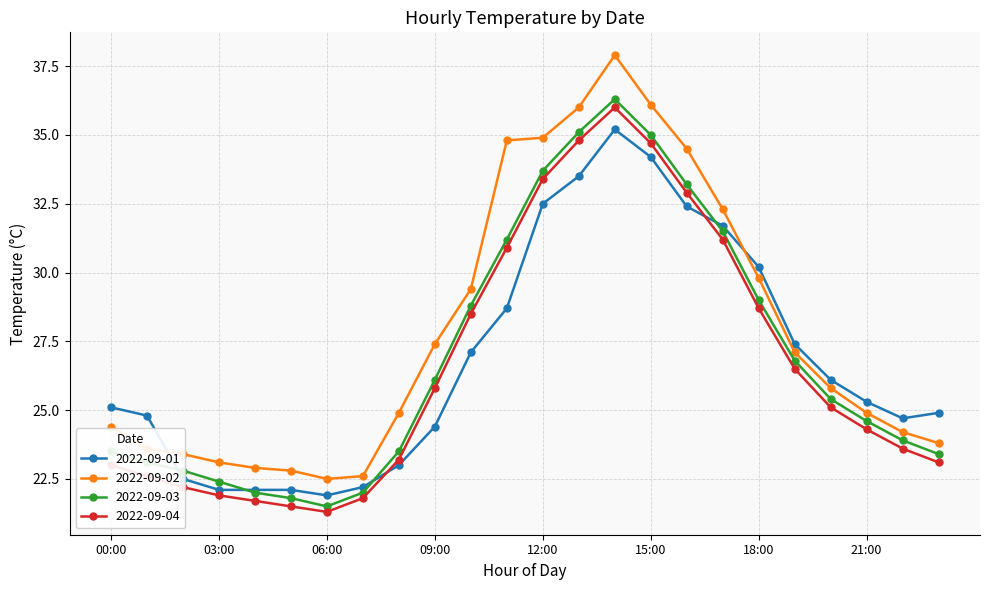

What is the minimum value shown in the chart?

21.3